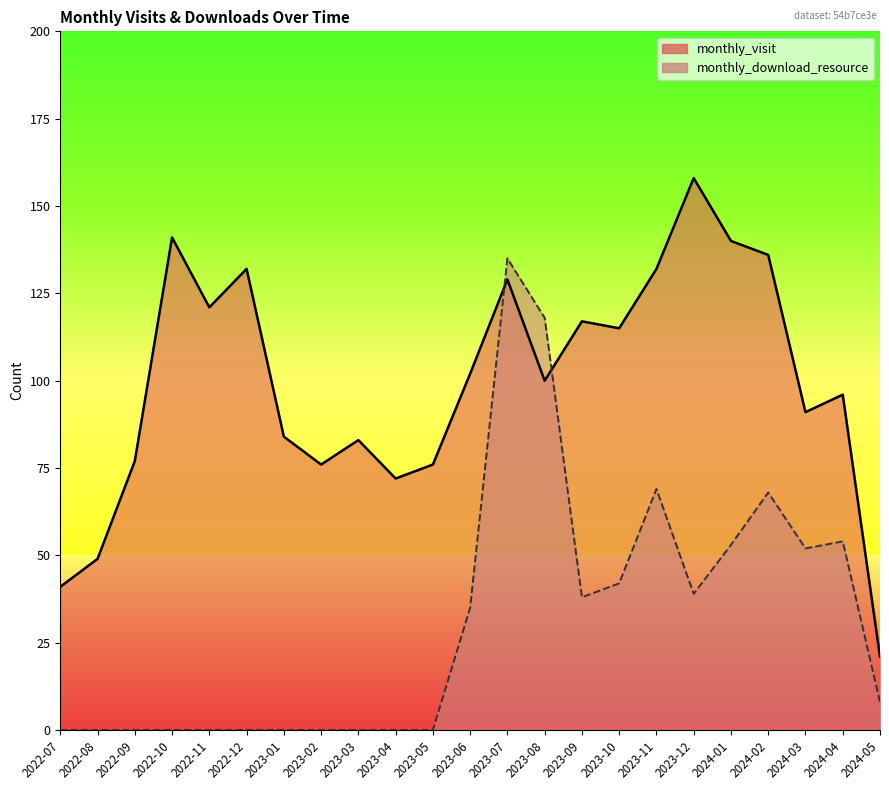

What is the sum of the monthly_download_resource values at 2023-08 and 2024-04?

172